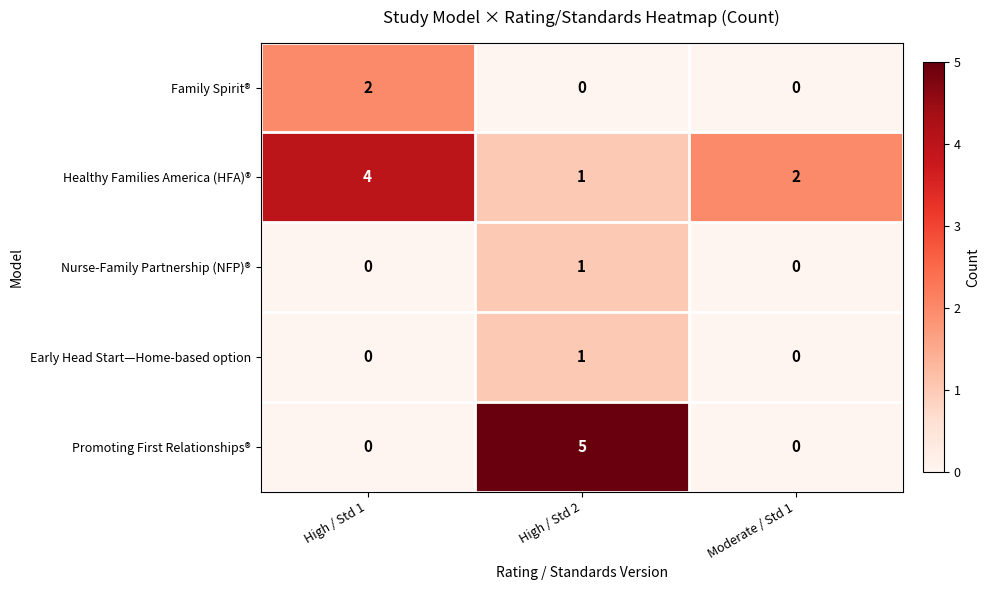

Is it true that Healthy Families America (HFA)® equals 1 at High / Std 1?

False